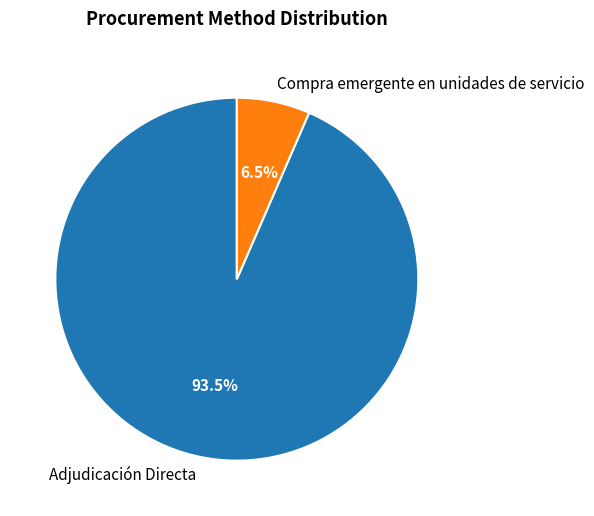

Which slice represents more than half of the pie?

Adjudicación Directa